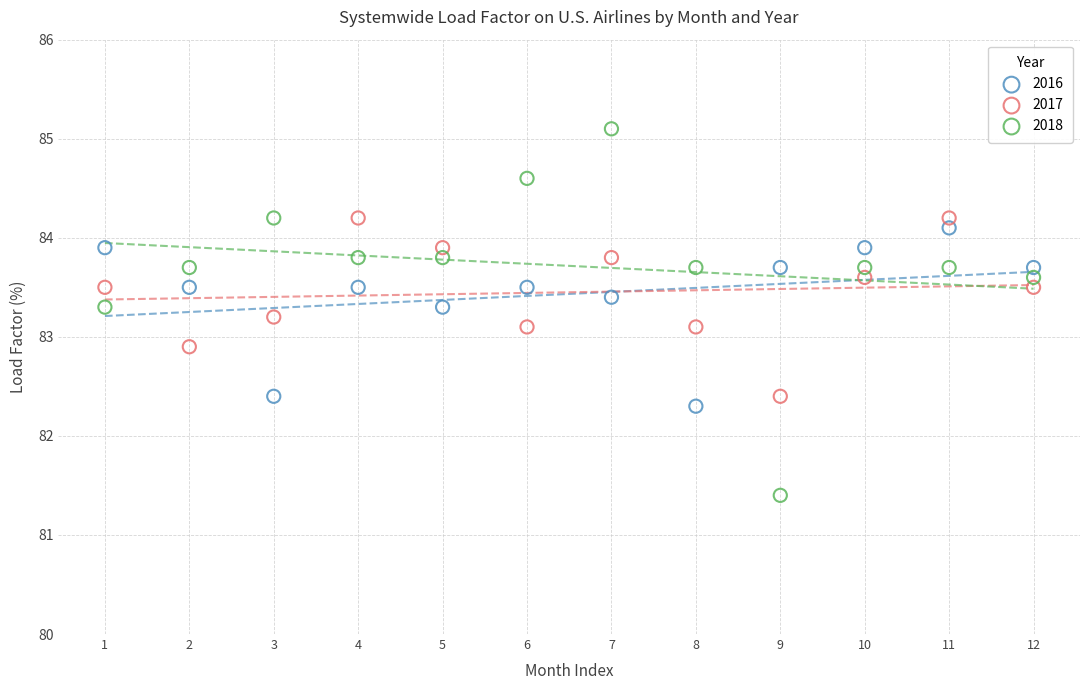

Which series contains the lowest Y value?

2018